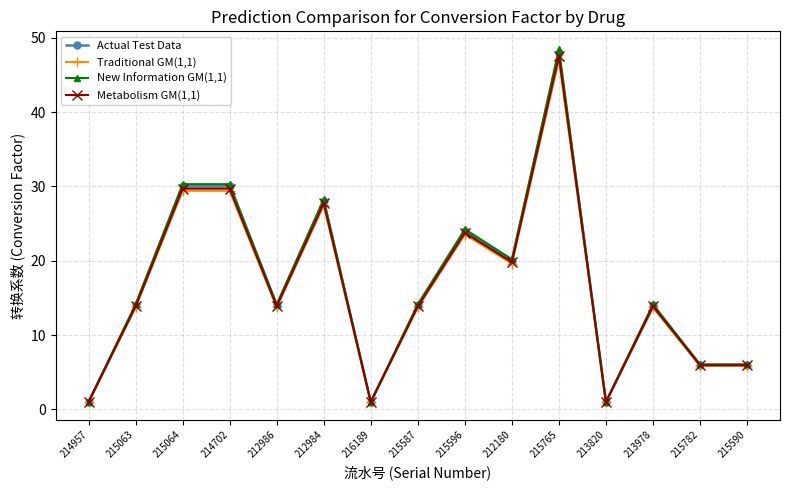

Which label corresponds to the largest value in the chart?

215765